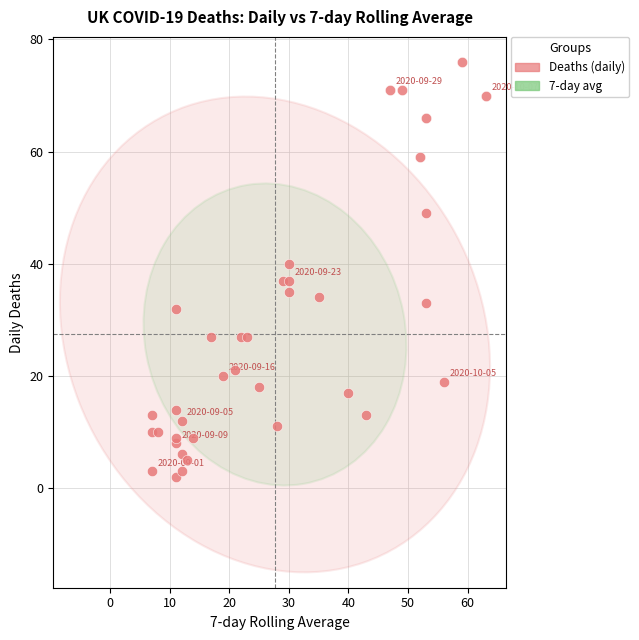

What is the range of Y values (max minus min)?

74